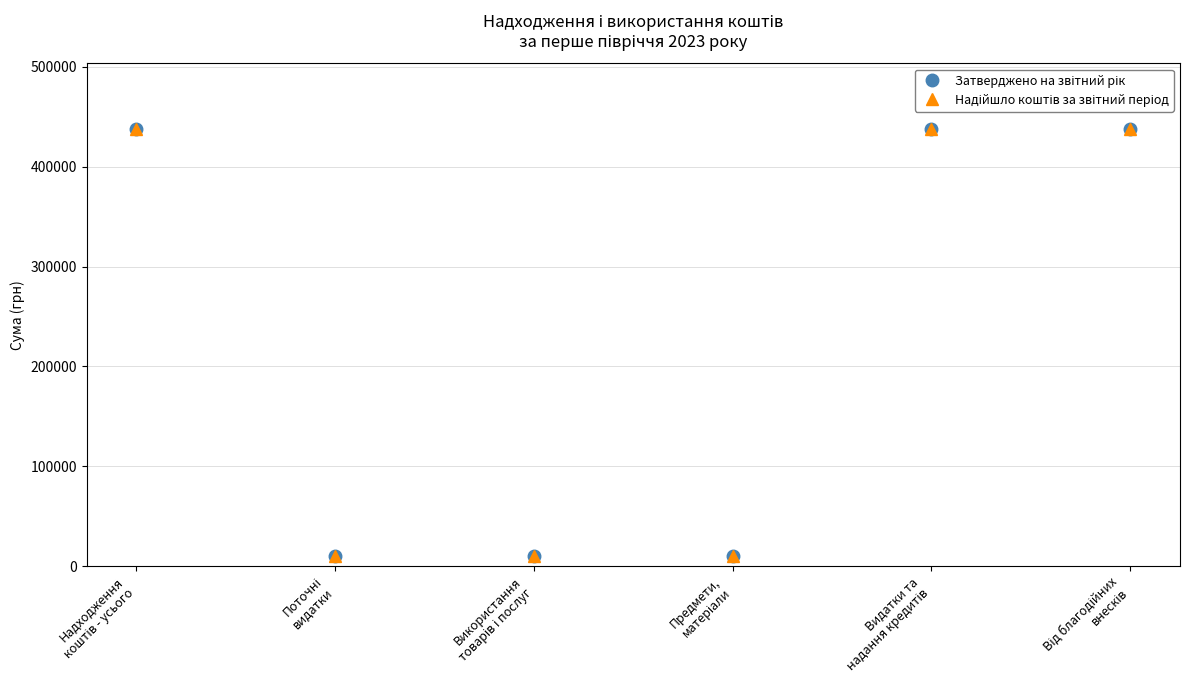

What is the average value of the Затверджено на звітний рік series?

223902.7